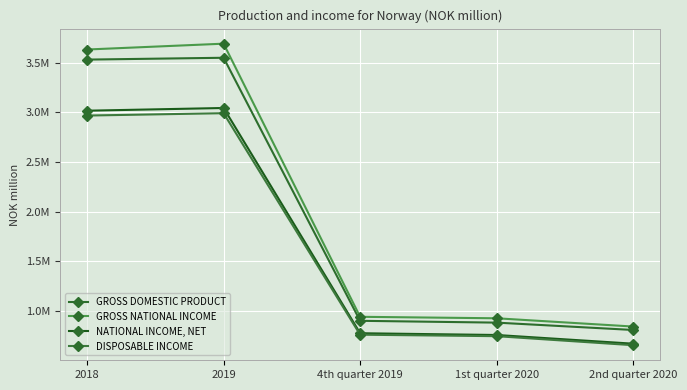

What are all the series names shown in the legend?

GROSS DOMESTIC PRODUCT, GROSS NATIONAL INCOME, NATIONAL INCOME, NET, DISPOSABLE INCOME